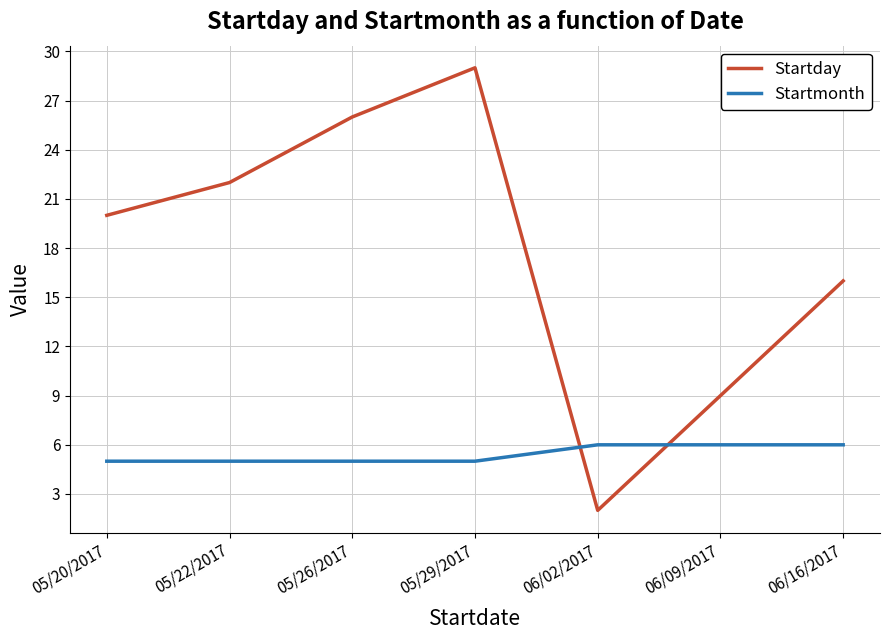

Which series has the widest spread of values?

Startday